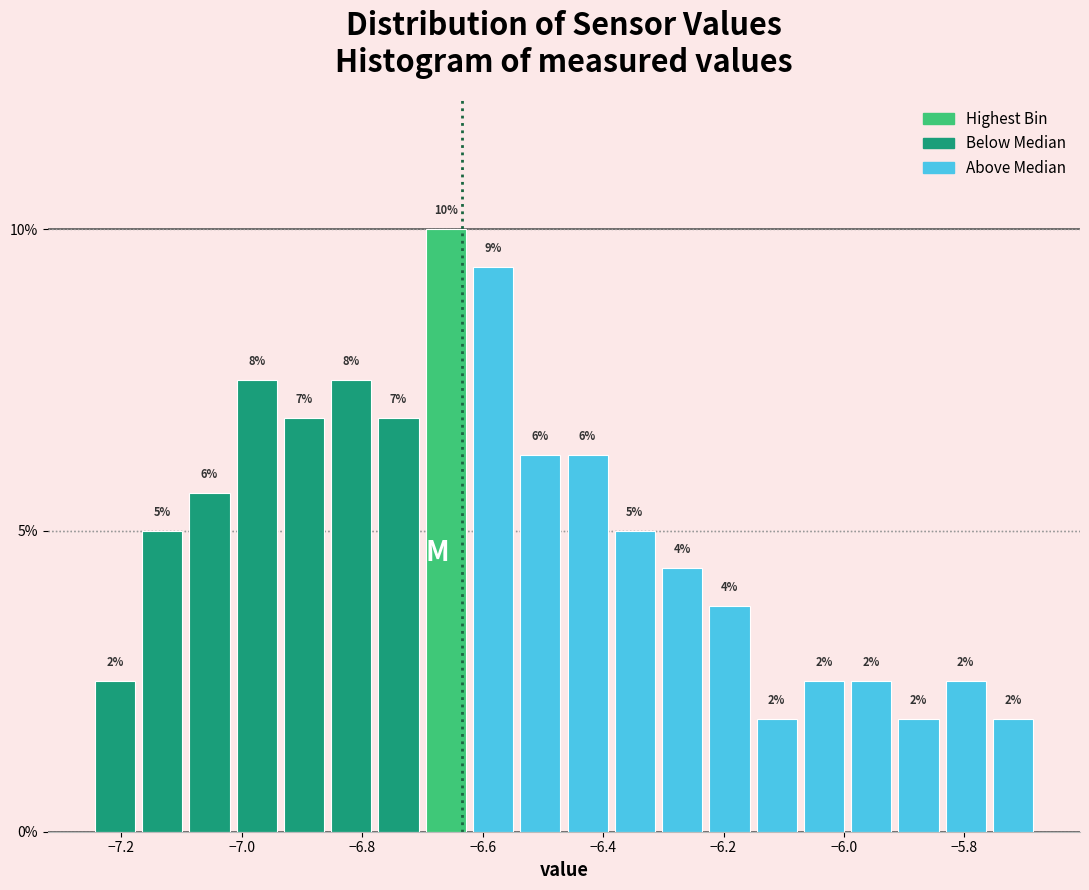

Around what value on the x-axis is the tallest bar? Give the approximate position of its centre, as read against the axis.

-6.66